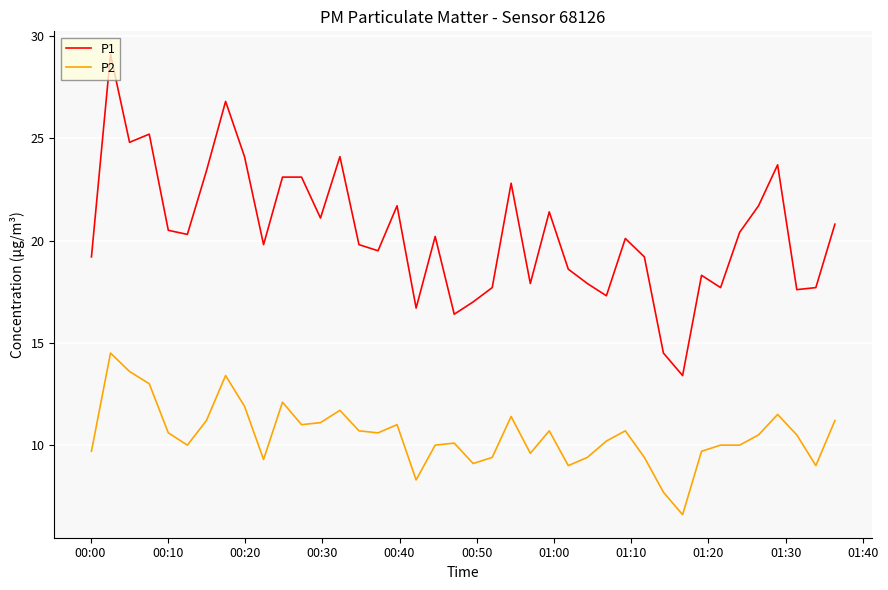

Rank the series by their maximum value, from lowest to highest.

P2, P1